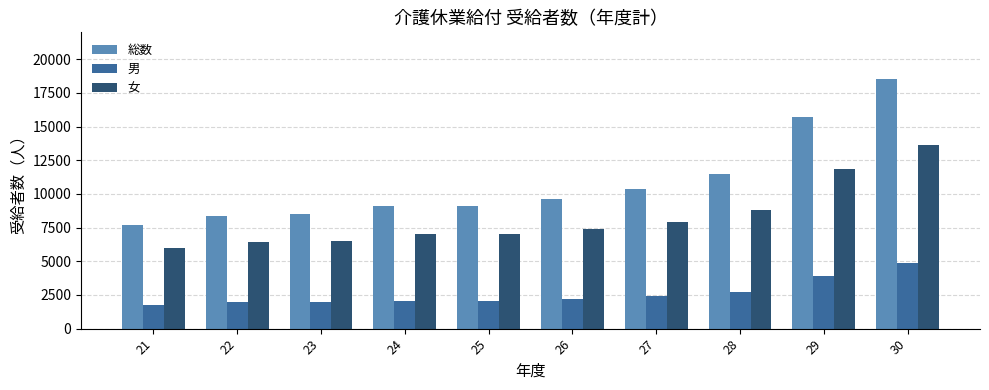

How many bars are there in total?

30